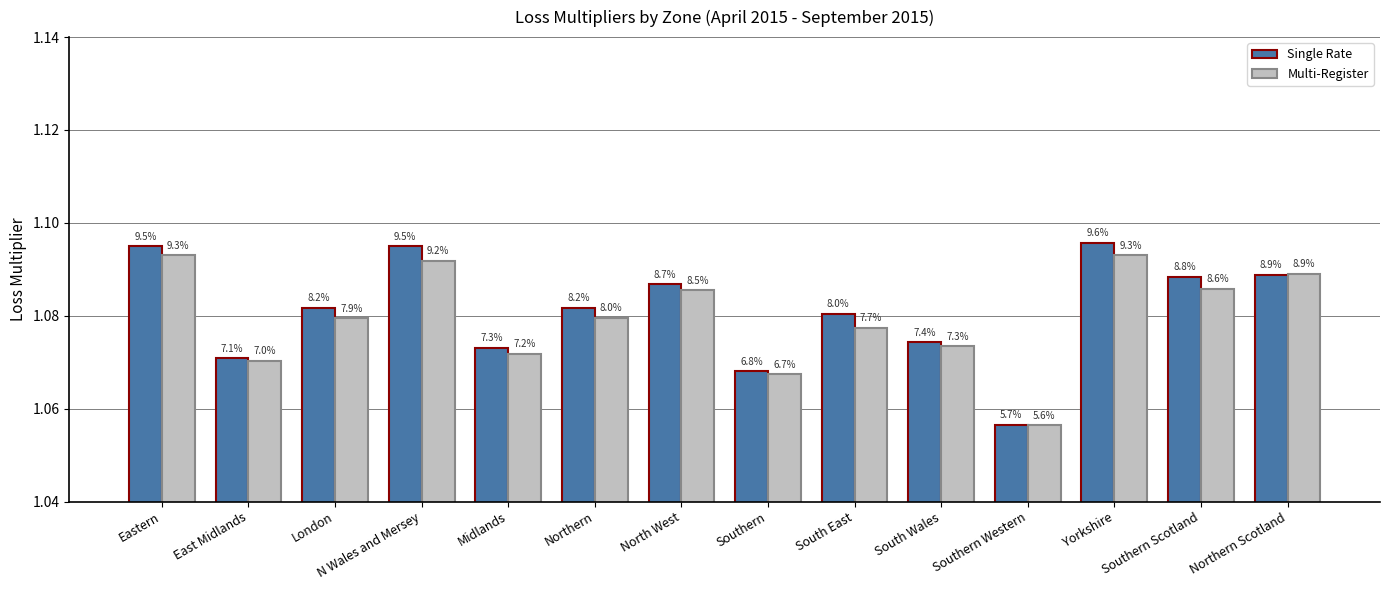

Where is Multi-Register nearest to the value 1?

Southern Western